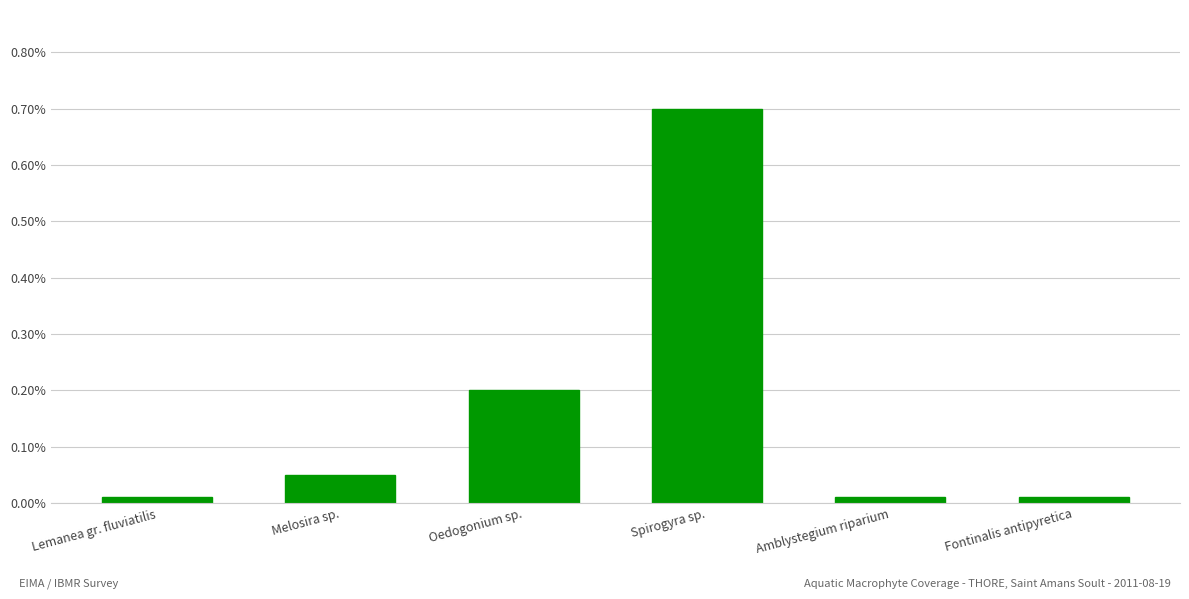

What is the difference between the maximum and second lowest values?

0.7